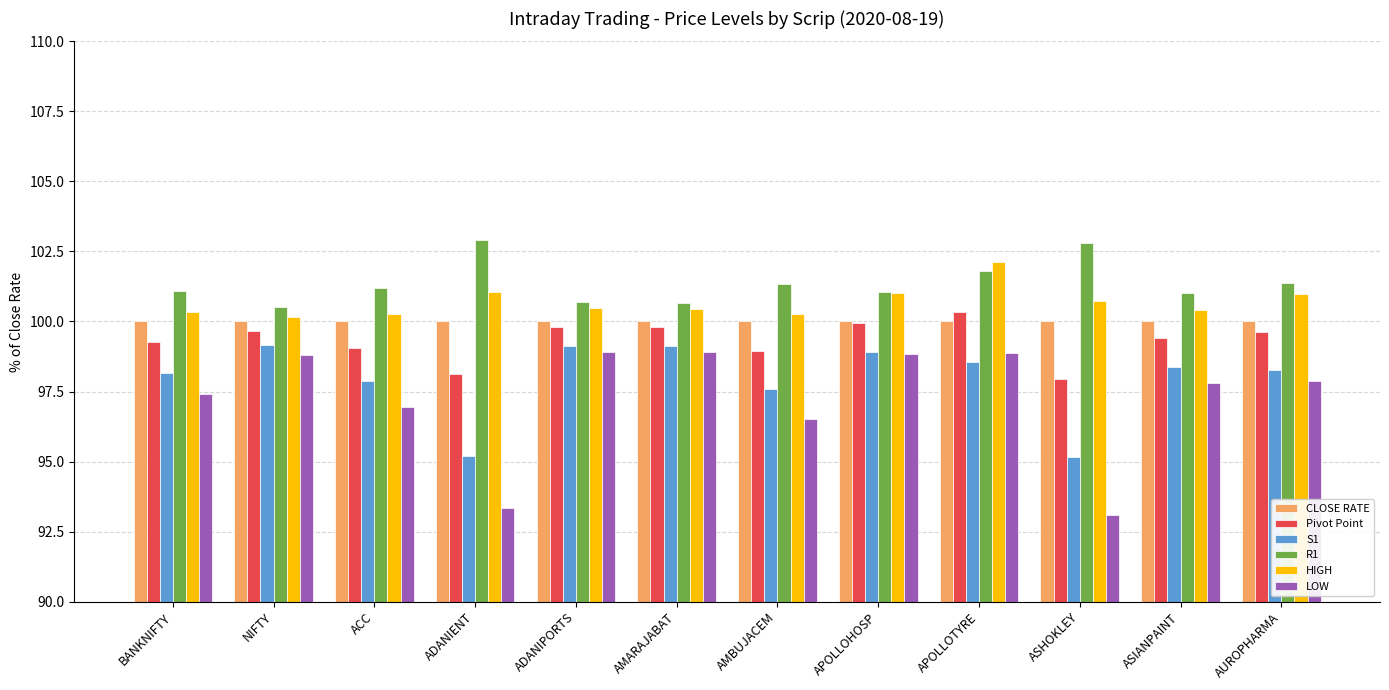

What is the sum of the R1 values at AMARAJABAT and APOLLOHOSP?

201.7